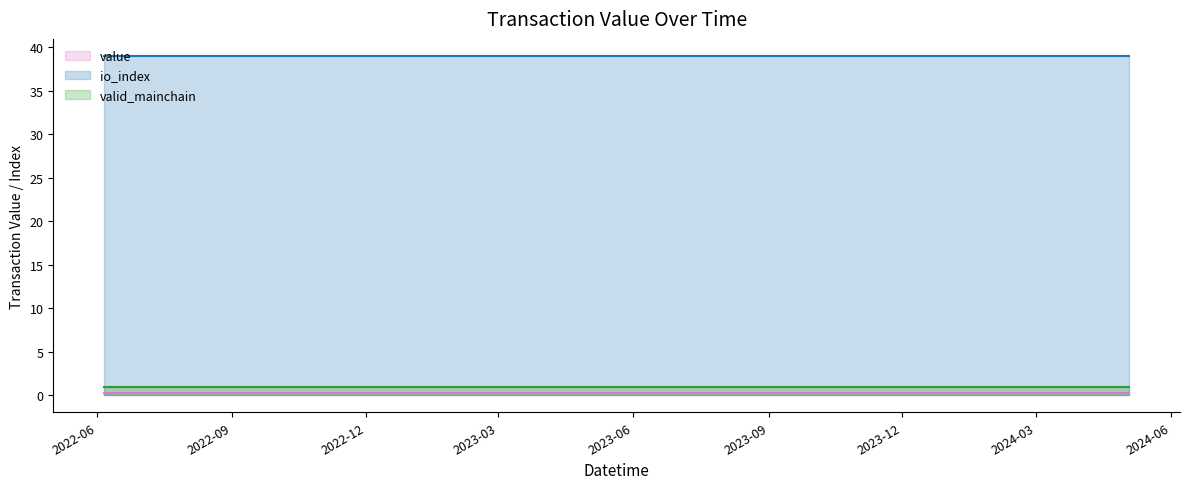

What is the greatest value displayed?

39.0